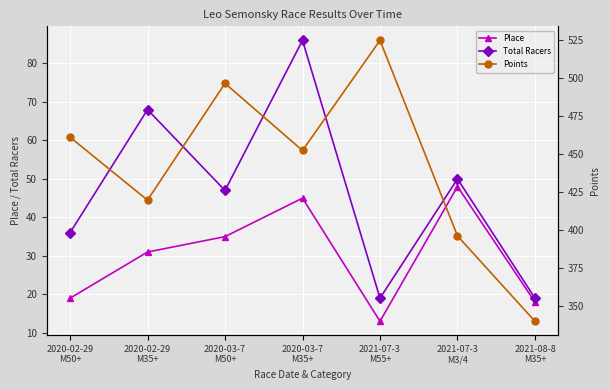

At which label does Place reach its minimum?

2021-07-3
M55+